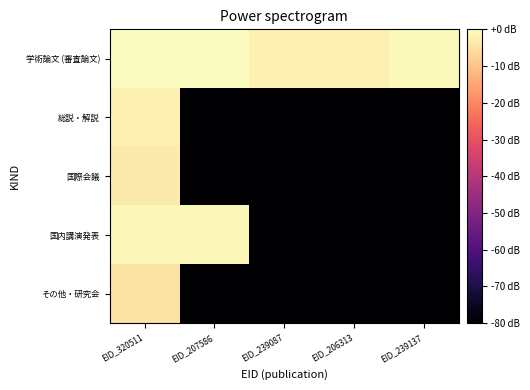

Rank the series at EID_320511 from lowest to highest value.

その他・研究会, 国際会議, 総説・解説, 国内講演発表, 学術論文 (審査論文)